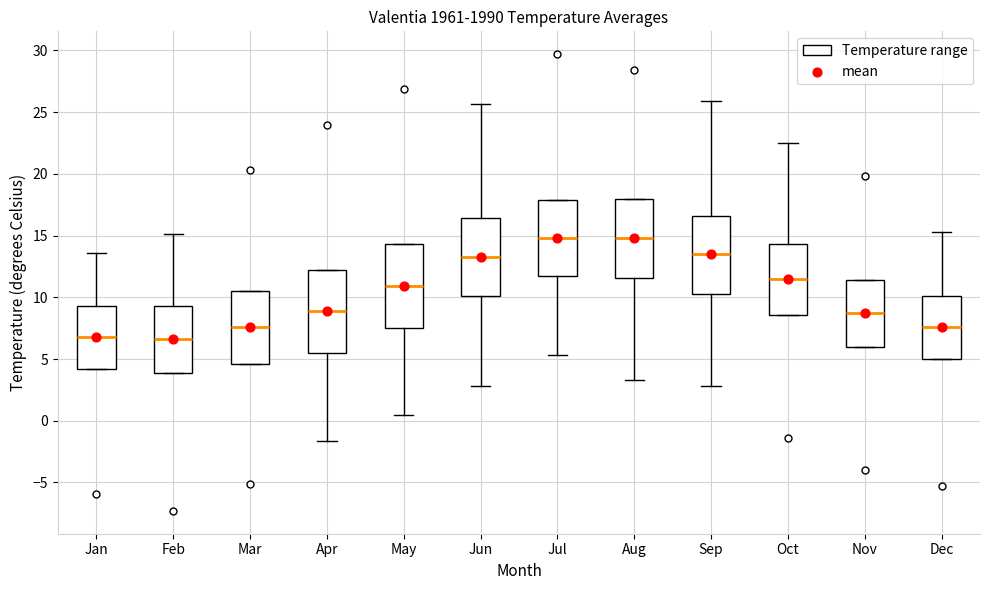

Reading left to right, transcribe this box plot: for each box, give where its median line is, the range the box spans, and where its two whiskers end, as read against the y-axis. The values are not printed on the chart, so give them approximately, as read against the axis.

Jan: median 7.0, box 4.0 to 9.5, whiskers 4.0 to 13.5
Feb: median 6.5, box 4.0 to 9.5, whiskers 4.0 to 15.0
Mar: median 7.5, box 4.5 to 10.5, whiskers 4.5 to 10.5
Apr: median 9.0, box 5.5 to 12.0, whiskers -1.5 to 12.0
May: median 11.0, box 7.5 to 14.5, whiskers 0.5 to 14.5
Jun: median 13.5, box 10.0 to 16.5, whiskers 3.0 to 25.5
Jul: median 15.0, box 11.5 to 18.0, whiskers 5.5 to 18.0
Aug: median 15.0, box 11.5 to 18.0, whiskers 3.5 to 18.0
Sep: median 13.5, box 10.5 to 16.5, whiskers 3.0 to 26.0
Oct: median 11.5, box 8.5 to 14.5, whiskers 8.5 to 22.5
Nov: median 8.5, box 6.0 to 11.5, whiskers 6.0 to 11.5
Dec: median 7.5, box 5.0 to 10.0, whiskers 5.0 to 15.5